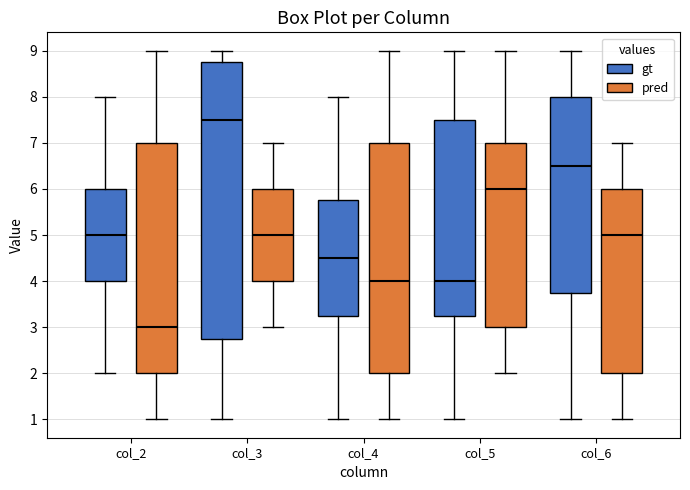

Reading left to right, read every box against the y-axis: the position of its median line, the range the box covers, and the ends of its whiskers. The values are not printed on the chart, so give them approximately, as read against the axis.

col_2 (gt): median 5.0, box 4.0 to 6.0, whiskers 2.0 to 8.0
col_2 (pred): median 3.0, box 2.0 to 7.0, whiskers 1.0 to 9.0
col_3 (gt): median 7.5, box 2.8 to 8.8, whiskers 1.0 to 9.0
col_3 (pred): median 5.0, box 4.0 to 6.0, whiskers 3.0 to 7.0
col_4 (gt): median 4.5, box 3.3 to 5.8, whiskers 1.0 to 8.0
col_4 (pred): median 4.0, box 2.0 to 7.0, whiskers 1.0 to 9.0
col_5 (gt): median 4.0, box 3.3 to 7.5, whiskers 1.0 to 9.0
col_5 (pred): median 6.0, box 3.0 to 7.0, whiskers 2.0 to 9.0
col_6 (gt): median 6.5, box 3.8 to 8.0, whiskers 1.0 to 9.0
col_6 (pred): median 5.0, box 2.0 to 6.0, whiskers 1.0 to 7.0